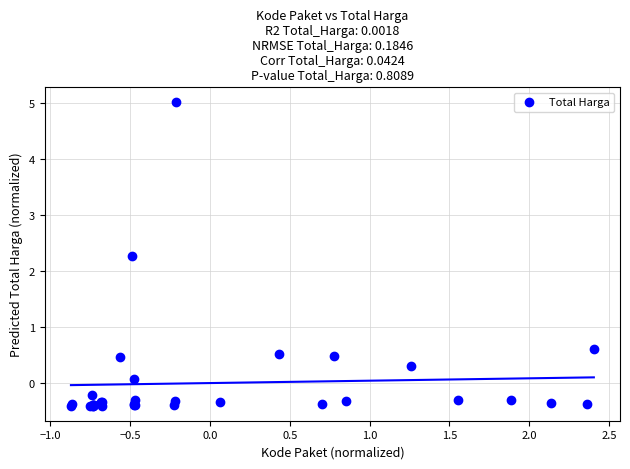

What Y value in the scatter plot is closest to 2?

2.3